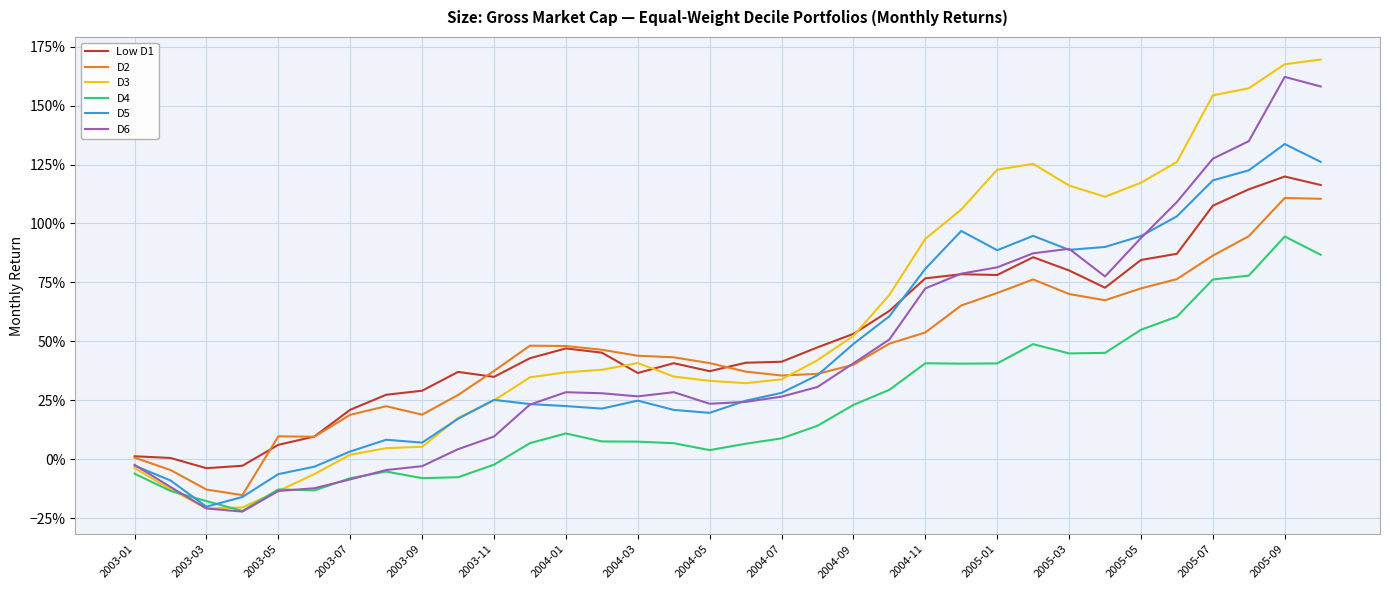

What is the value of the D2 point at the 7th from the left?

0.2